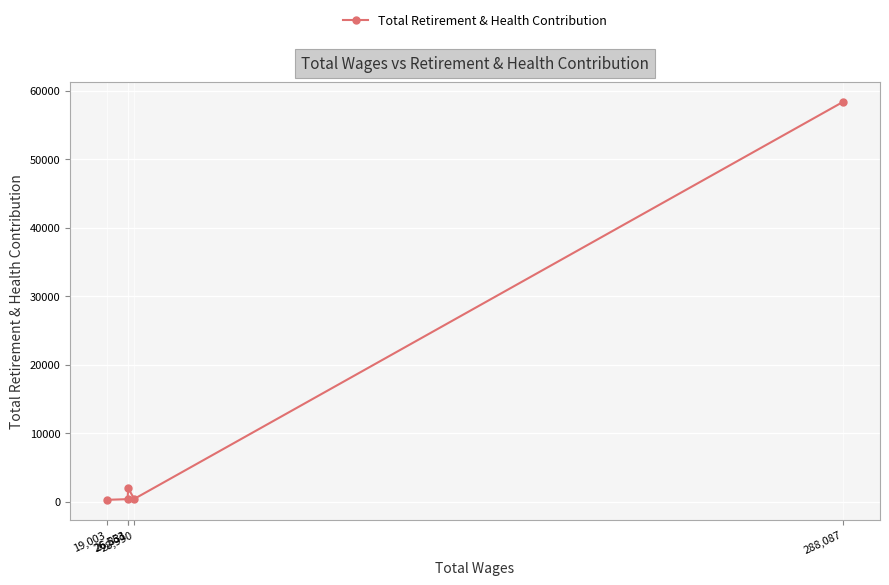

What is the sum of all values?

61287